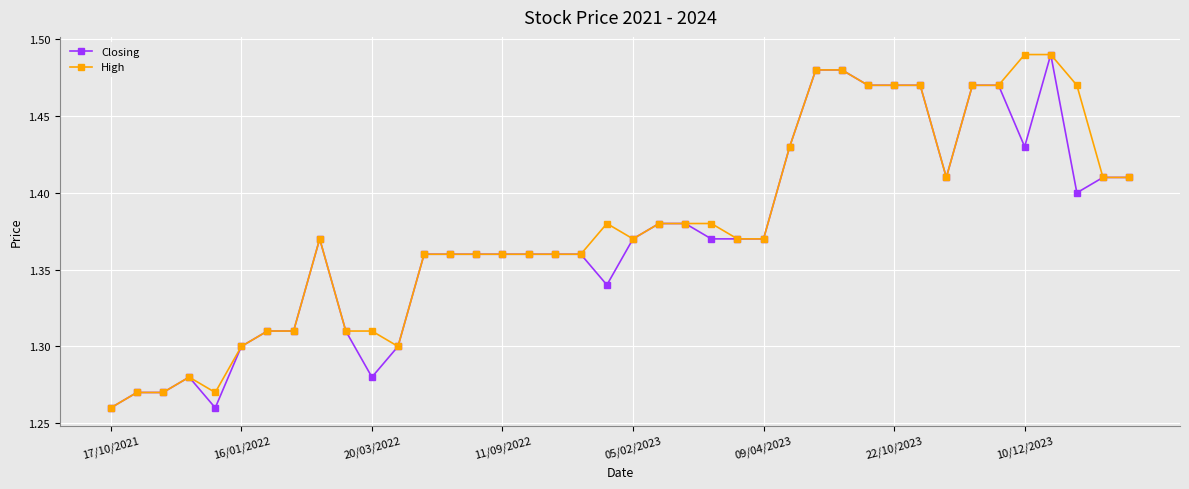

True or false: Closing has more than 2 interior local peaks.

True